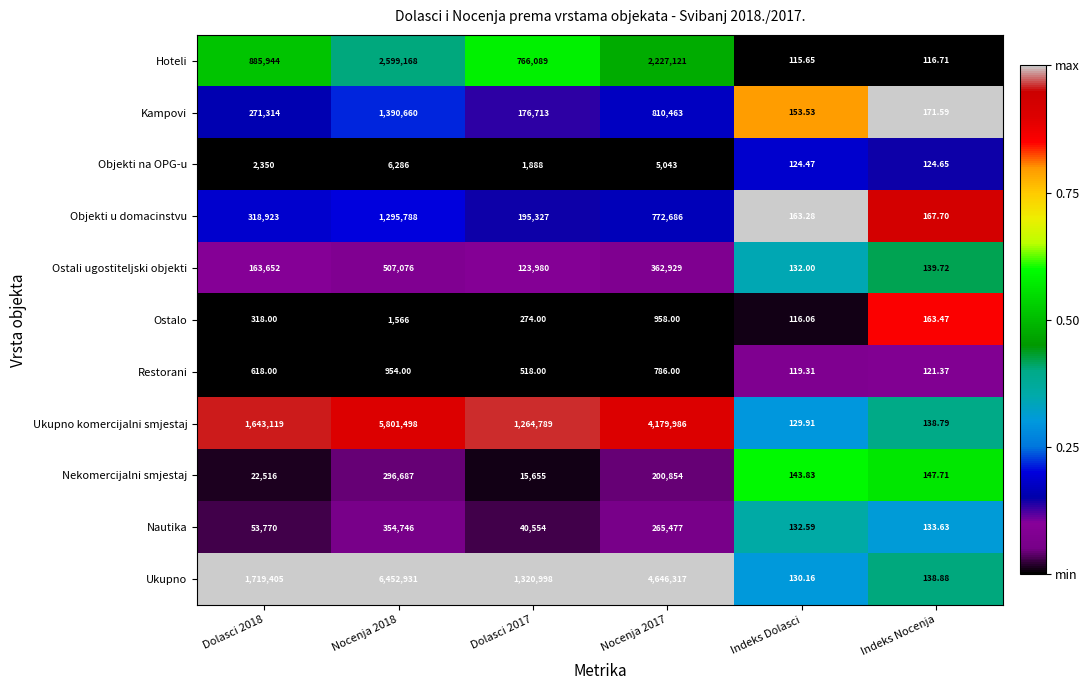

What is the difference between the highest and lowest values at Indeks Nocenja?

54.9